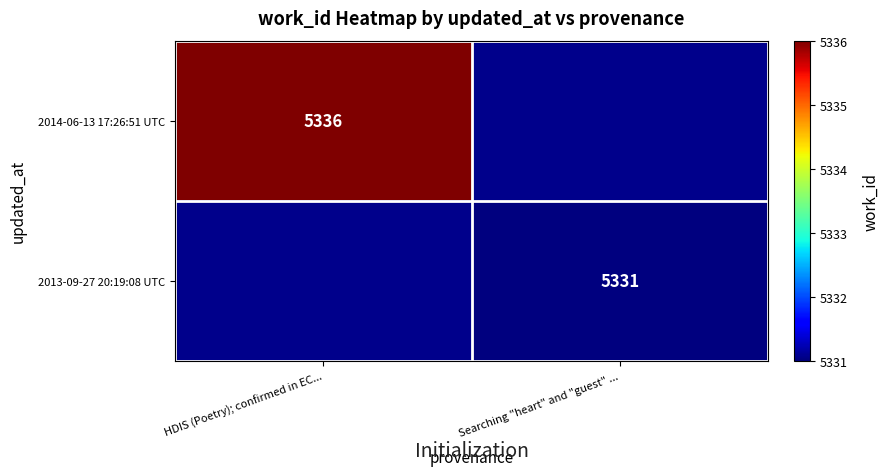

Is it true that 2014-06-13 17:26:51 UTC equals 8622 at HDIS (Poetry); confirmed in EC...?

False